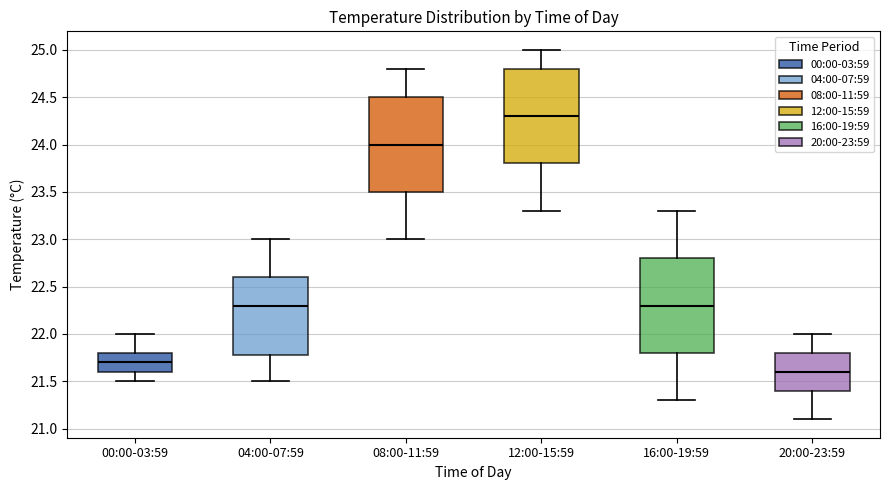

Reading left to right, transcribe this box plot: for each box, give where its median line is, the range the box spans, and where its two whiskers end, as read against the y-axis. The values are not printed on the chart, so give them approximately, as read against the axis.

00:00-03:59: median 21.7, box 21.6 to 21.8, whiskers 21.5 to 22.0
04:00-07:59: median 22.3, box 21.8 to 22.6, whiskers 21.5 to 23.0
08:00-11:59: median 24.0, box 23.5 to 24.5, whiskers 23.0 to 24.8
12:00-15:59: median 24.3, box 23.8 to 24.8, whiskers 23.3 to 25.0
16:00-19:59: median 22.3, box 21.8 to 22.8, whiskers 21.3 to 23.3
20:00-23:59: median 21.6, box 21.4 to 21.8, whiskers 21.1 to 22.0